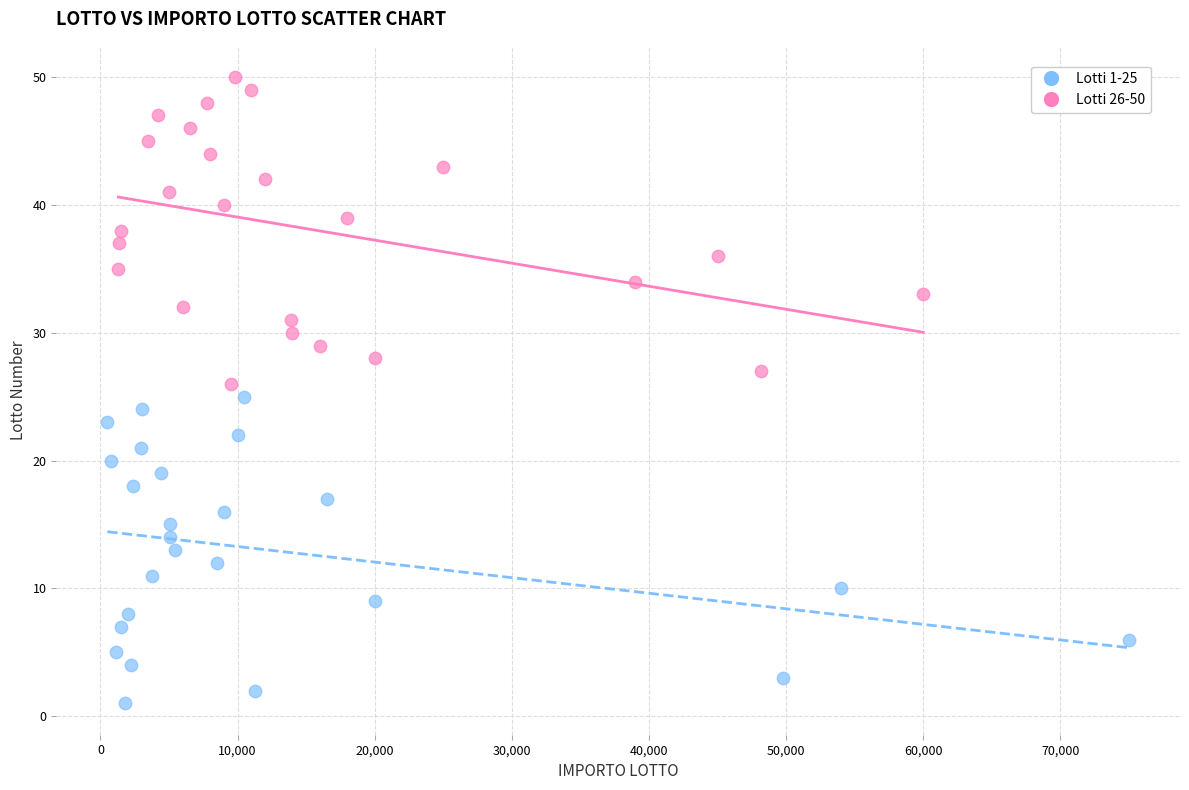

Which series contains the highest Y value?

Lotti 26-50